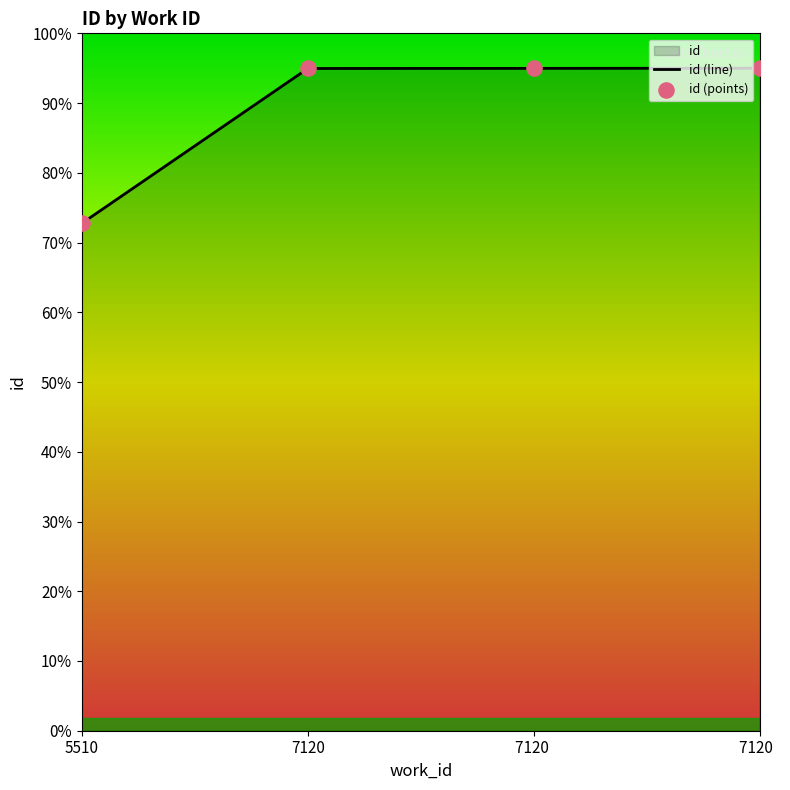

Approximately how many times larger is the value at 7120 compared to 7120?

1.0